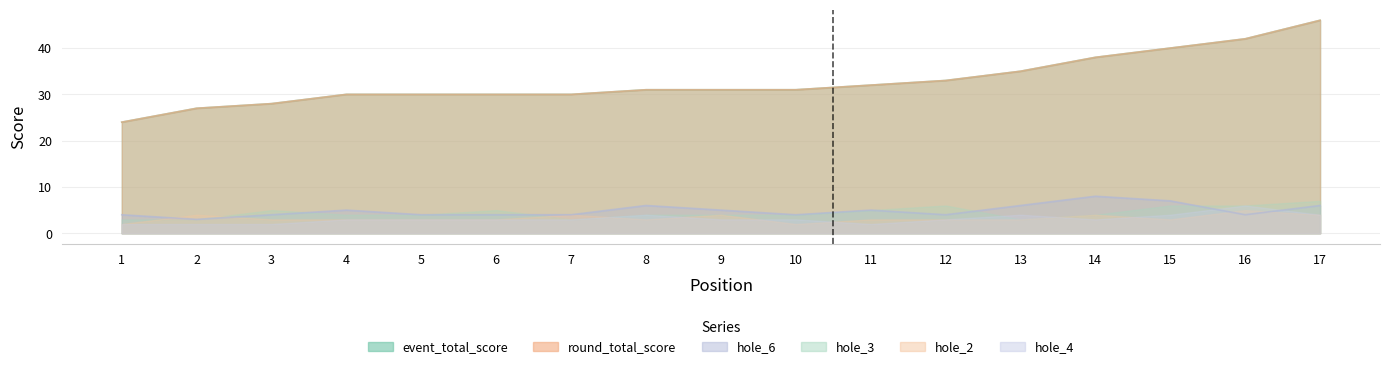

What is the difference between the second highest and minimum values in the event_total_score series?

18